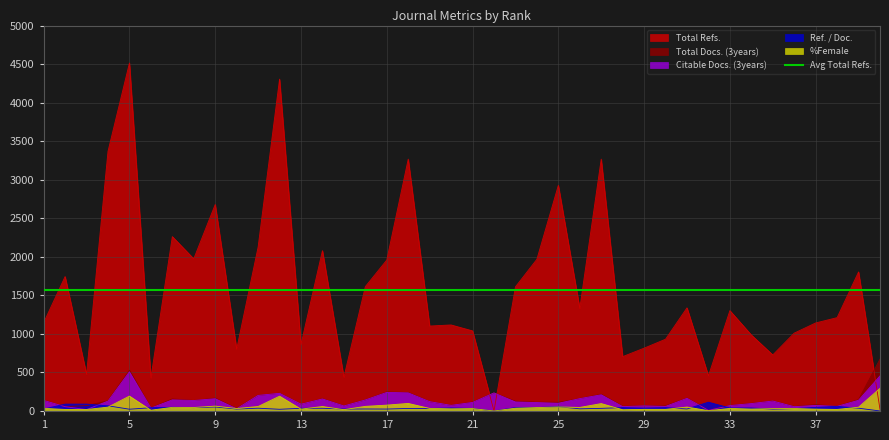

Which series has the largest range (max minus min)?

Total Refs.